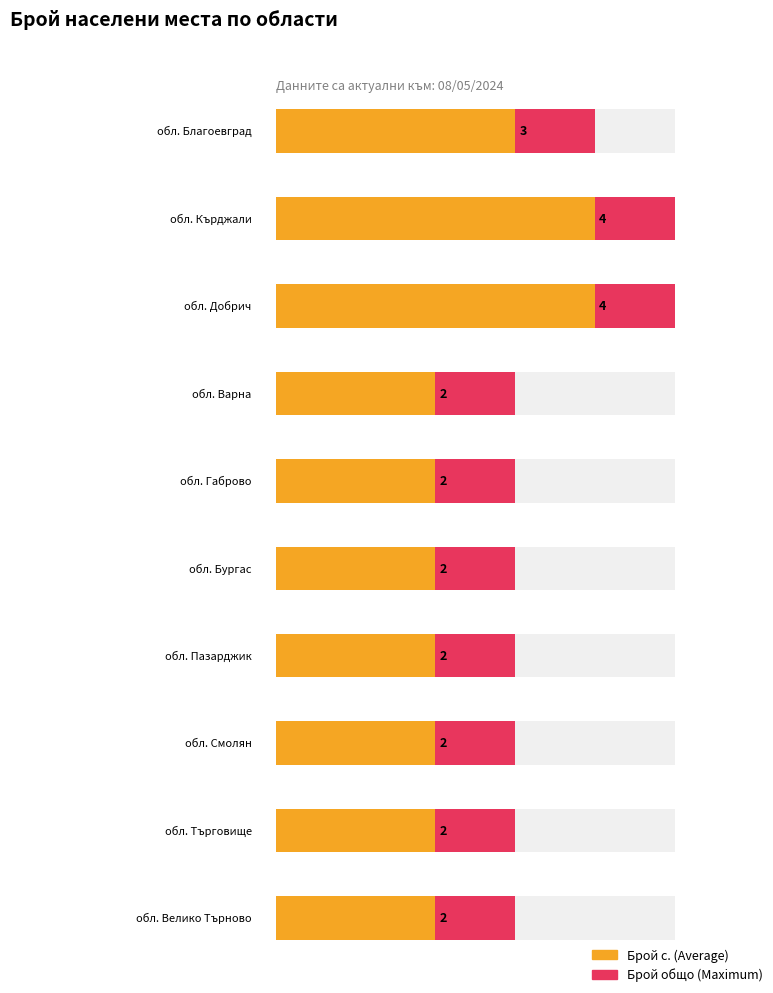

How many bars are there in total?

10